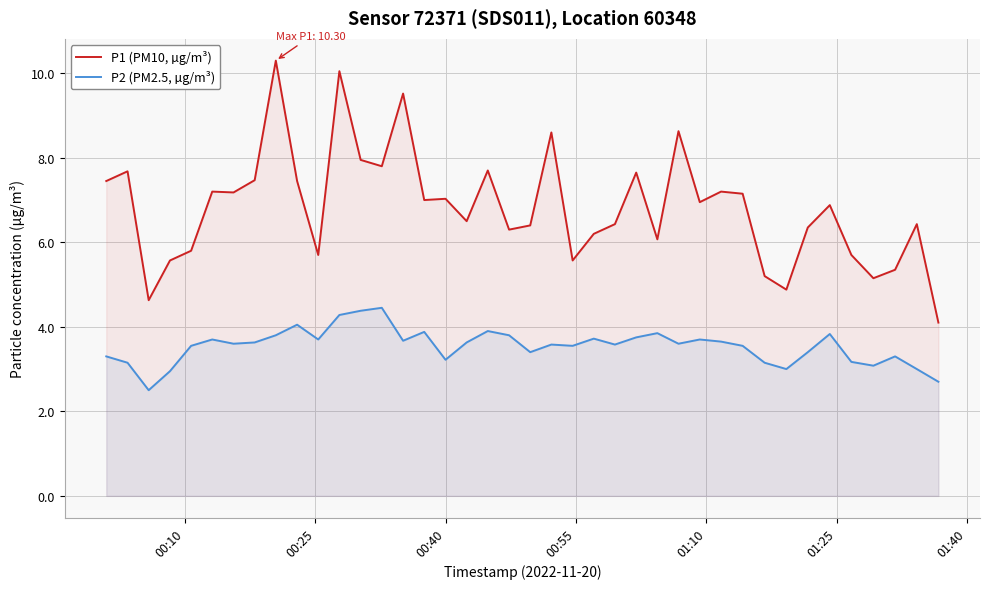

What is the highest value of the P1 (PM10, µg/m³) series?

10.3